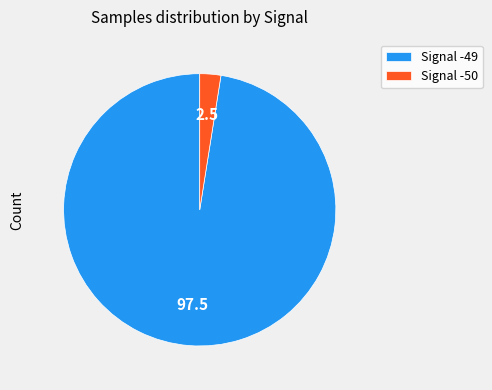

How many slices are in this pie chart?

2